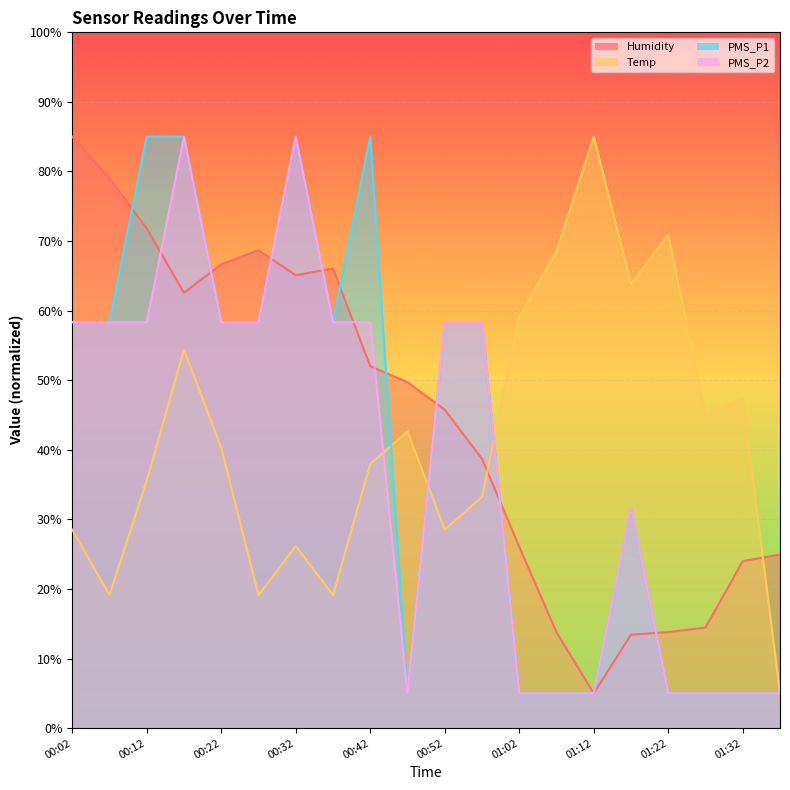

Which series has the largest total across all categories?

Humidity